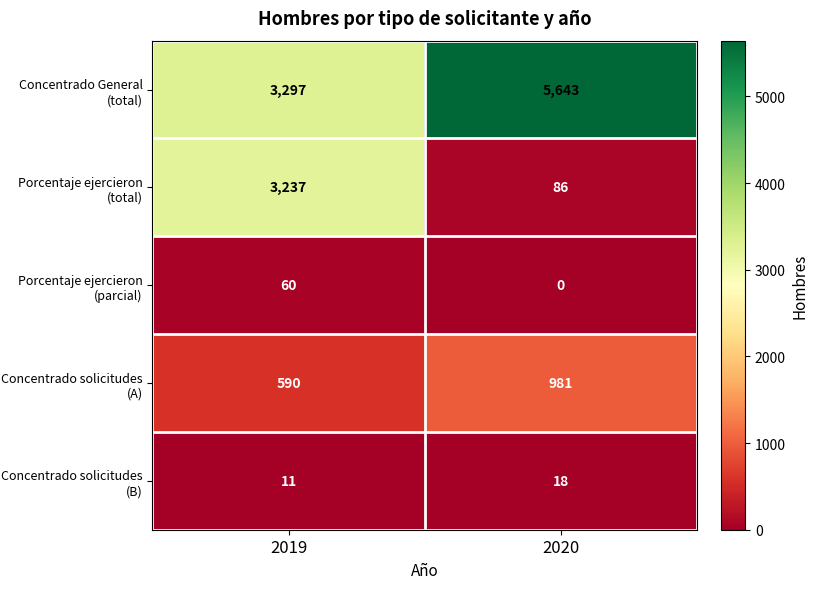

How many categories are shown in the chart?

2